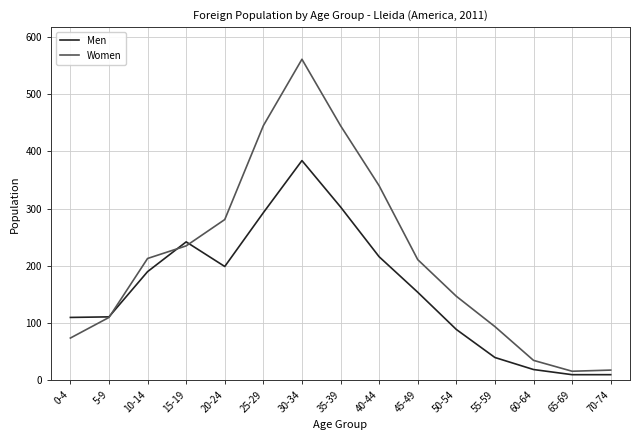

At which label does Men first exceed 154?

10-14